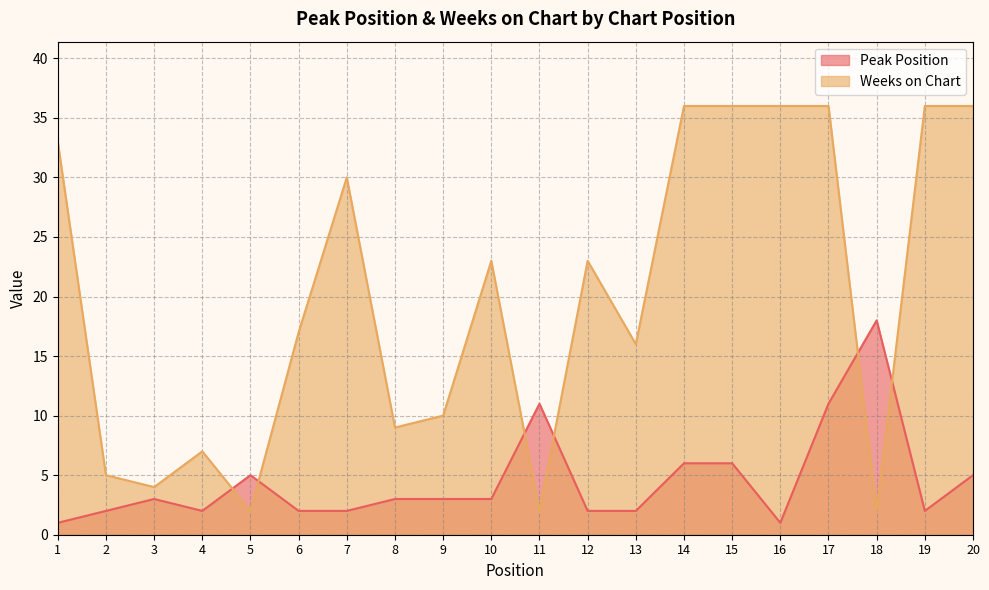

Reading left to right, extract all data points from this chart.

Peak Position: 1=1	2=2	3=3	4=2	5=5	6=2	7=2	8=3	9=3	10=3	11=11	12=2	13=2	14=6	15=6	16=1	17=11	18=18	19=2	20=5
Weeks on Chart: 1=33	2=5	3=4	4=7	5=2	6=17	7=30	8=9	9=10	10=23	11=2	12=23	13=16	14=36	15=36	16=36	17=36	18=2	19=36	20=36